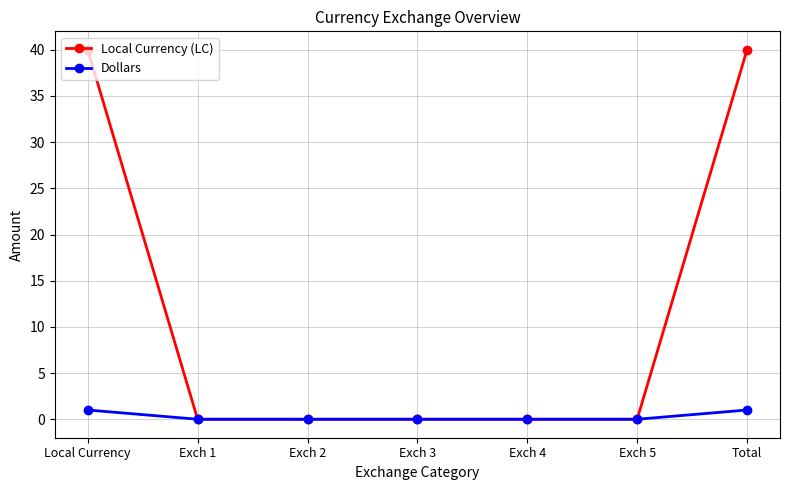

Rank the series by their average value, from highest to lowest.

Local Currency (LC), Dollars